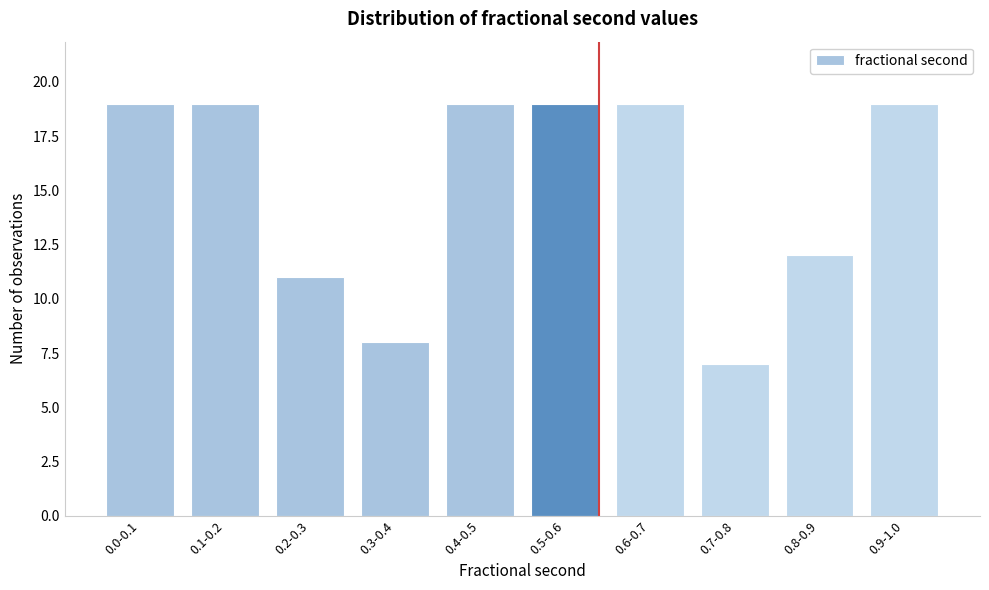

Reading left to right, list all the values displayed in this chart.

0.0-0.1=19	0.1-0.2=19	0.2-0.3=11	0.3-0.4=8	0.4-0.5=19	0.5-0.6=19	0.6-0.7=19	0.7-0.8=7	0.8-0.9=12	0.9-1.0=19